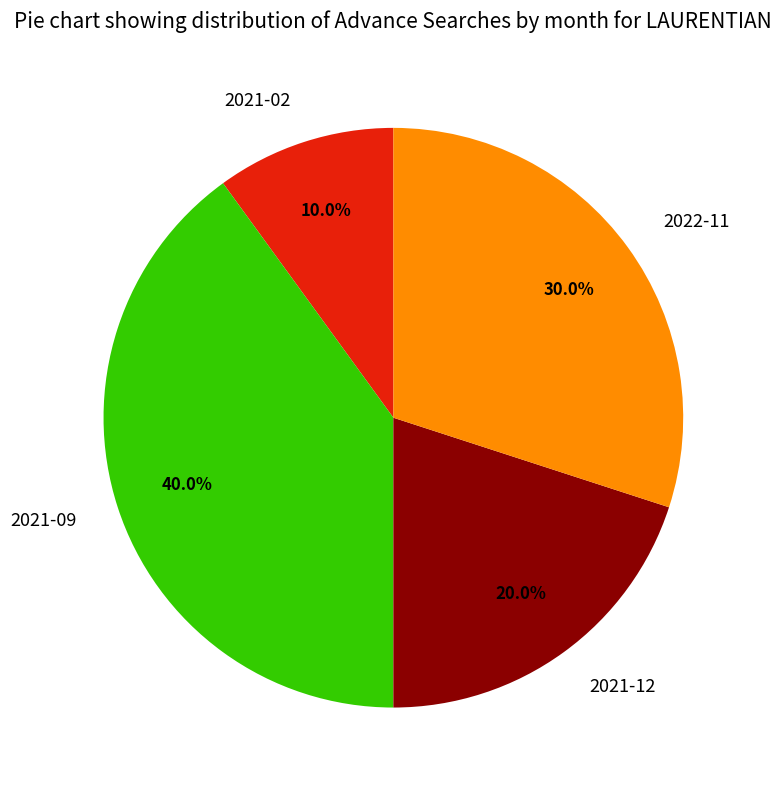

Does 2021-12 account for over 50% of the chart?

No